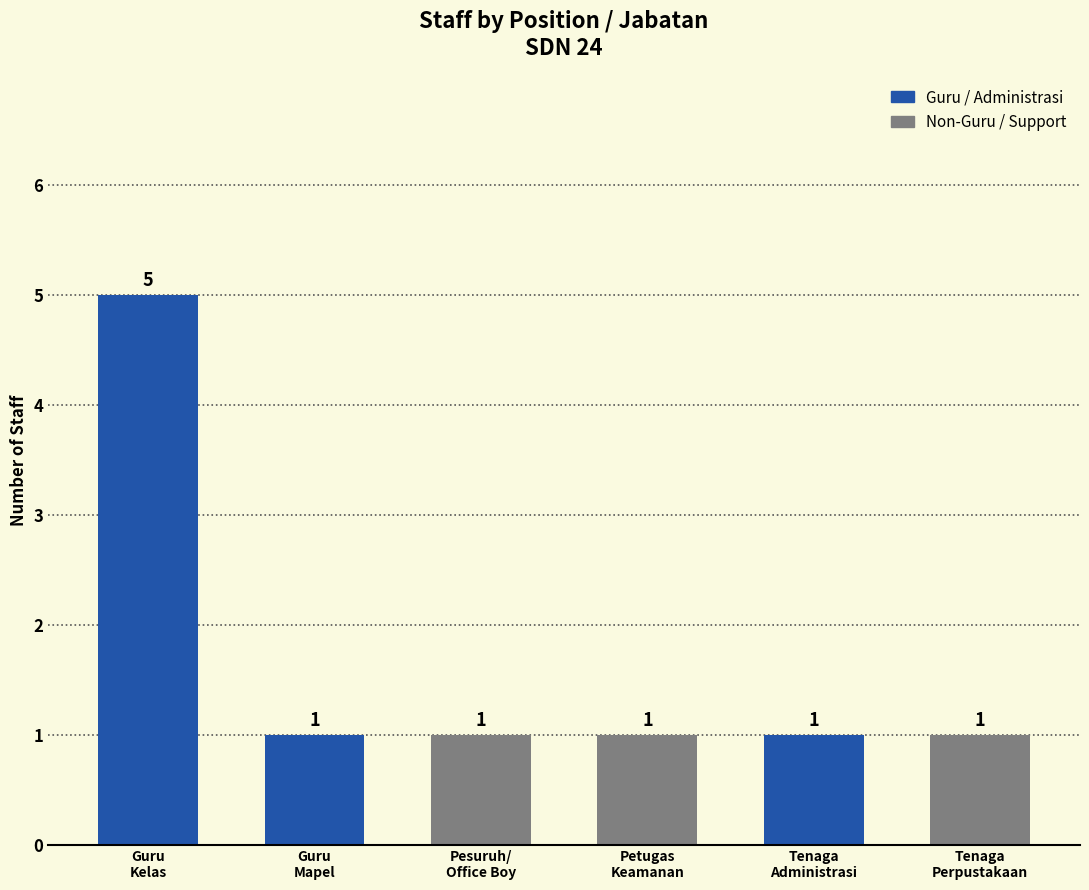

Is it true that the value at Guru
Kelas is 5?

True